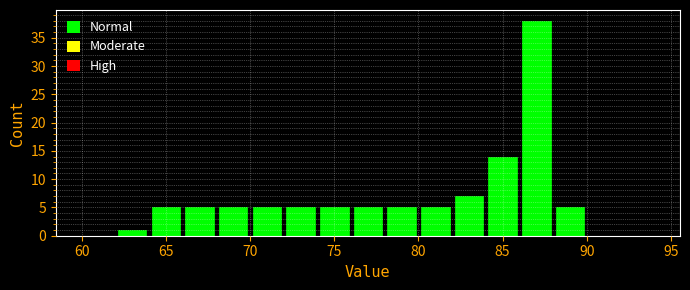

Reading left to right, list every bar in this chart as the range it spans on the x-axis followed by its height. The values are not printed on the chart, so give them approximately, as read against the axis.

60 to 62: 0
62 to 64: 1
64 to 66: 5
66 to 68: 5
68 to 70: 5
70 to 72: 5
72 to 74: 5
74 to 76: 5
76 to 78: 5
78 to 80: 5
80 to 82: 5
82 to 84: 7
84 to 86: 14
86 to 88: 38
88 to 90: 5
90 to 92: 0
92 to 94: 0